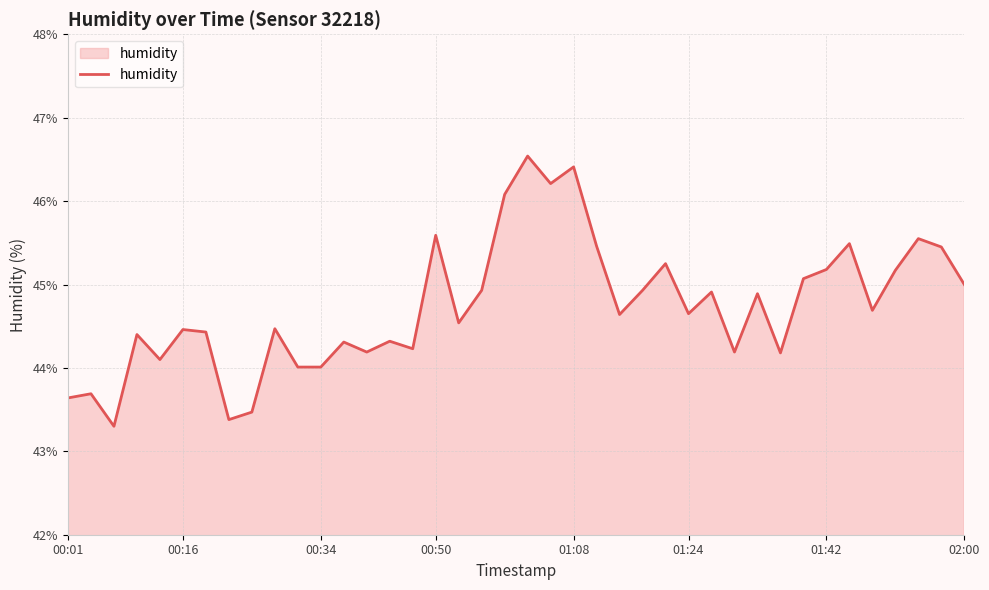

How many lines are shown in the chart?

1